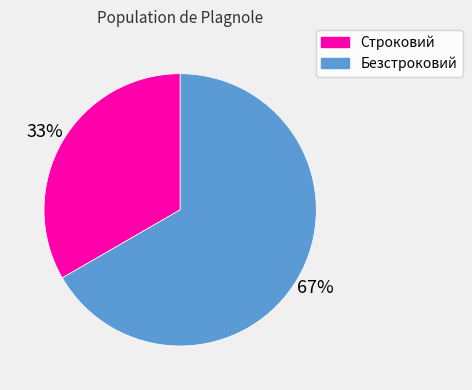

Combined, do Безстроковий and Строковий account for over 50%?

Yes